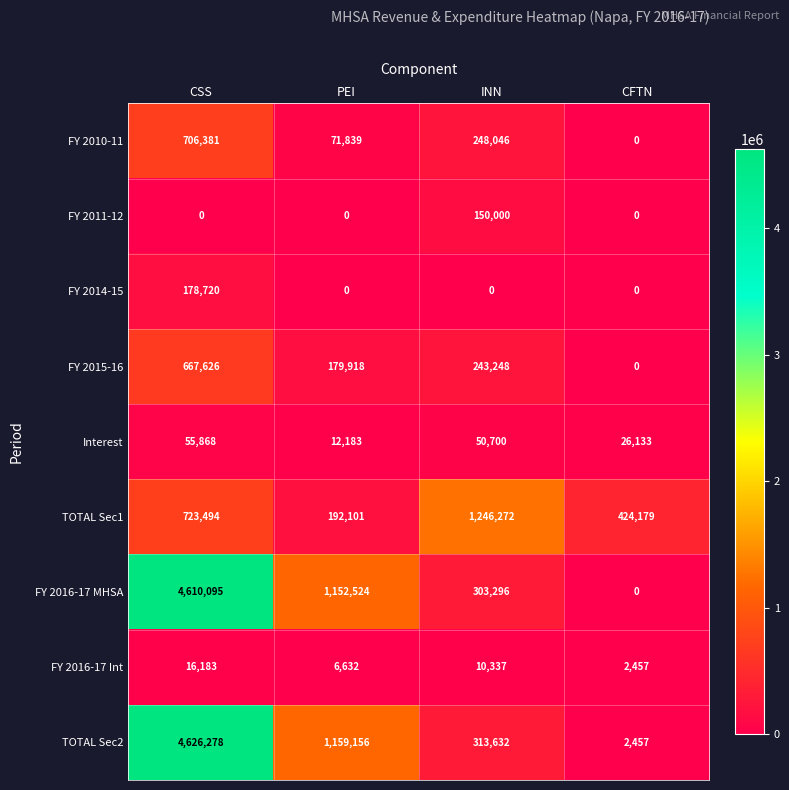

Which series has the largest range (max minus min)?

TOTAL Sec2